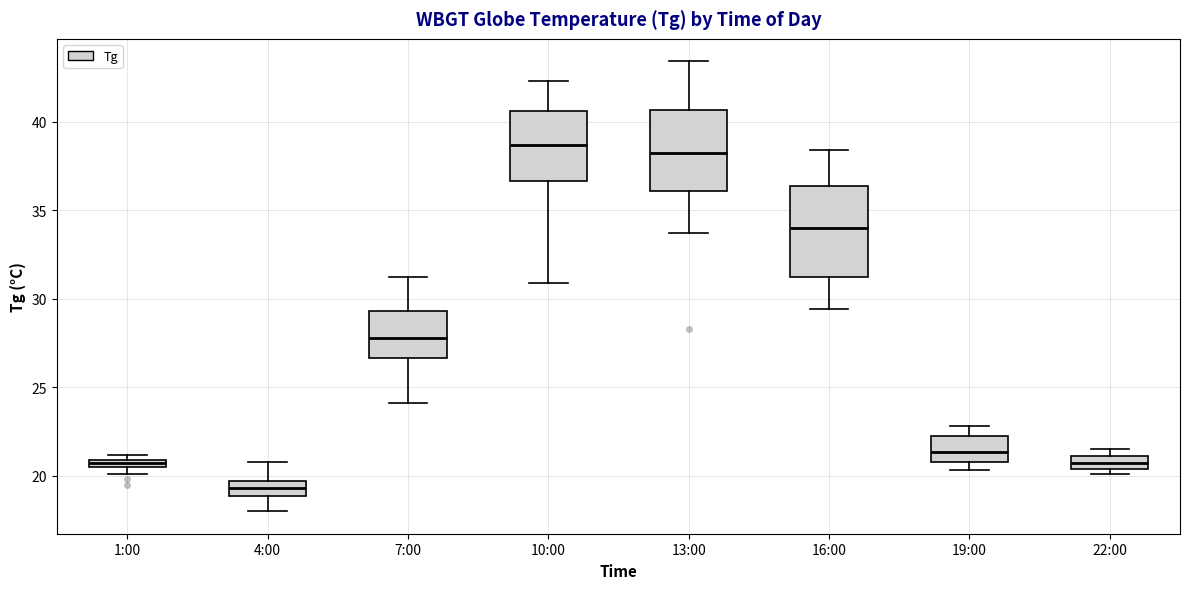

Which box is the tallest, from its lower edge to its upper edge?

16:00